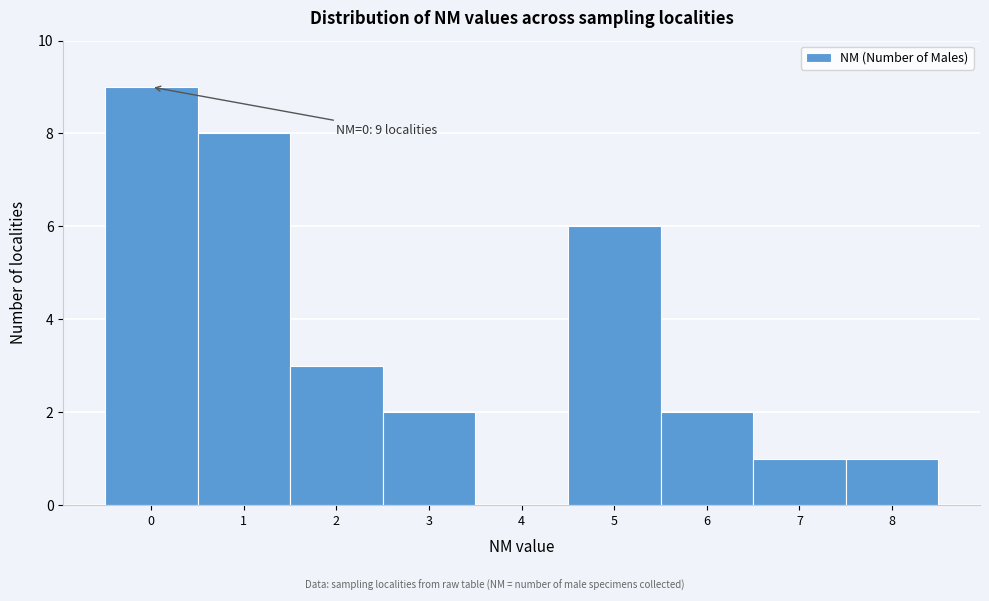

Which range on the x-axis has the tallest bar?

-0.5 to 0.5